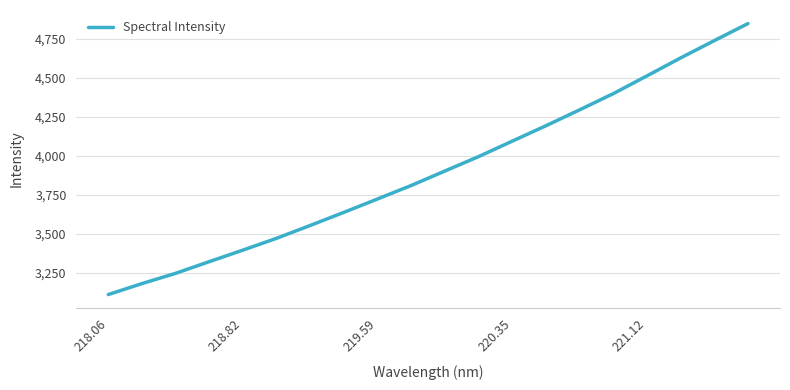

What is the minimum value shown in the chart?

3111.4